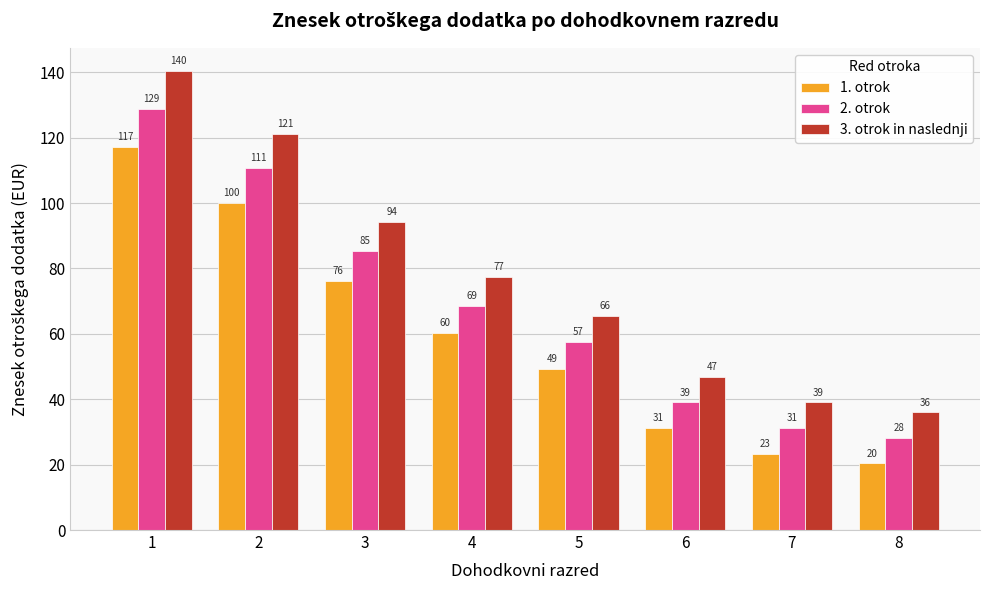

List the series in order of their peak value, lowest first.

1. otrok, 2. otrok, 3. otrok in naslednji